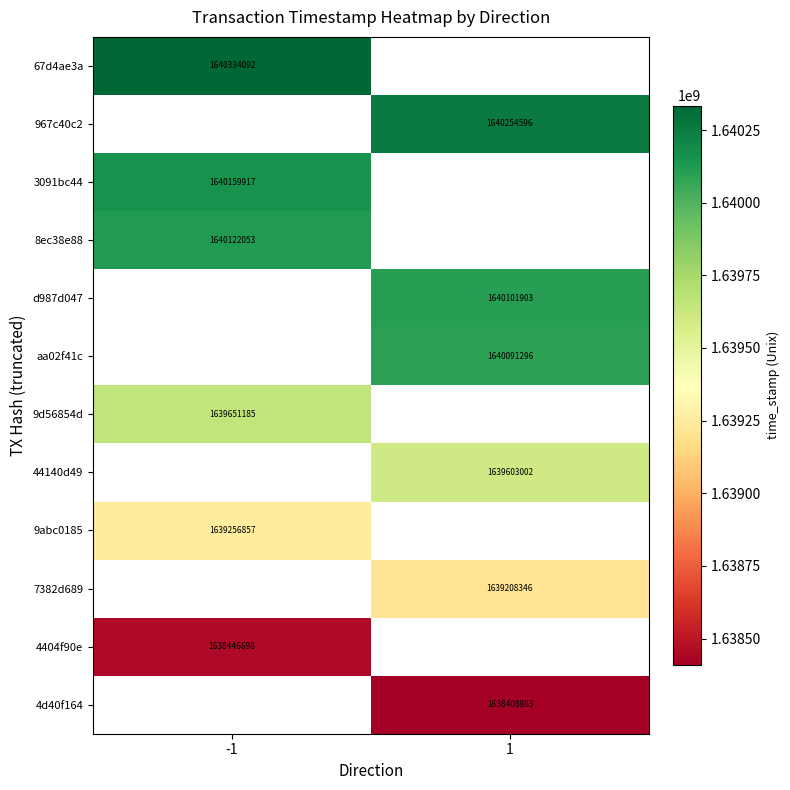

How many categories are shown in the chart?

2